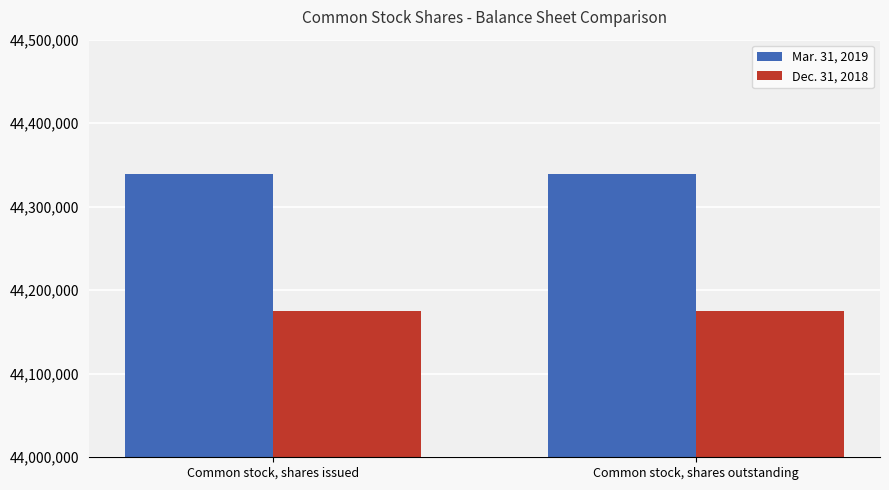

What is the highest value of the Mar. 31, 2019 series?

44339243